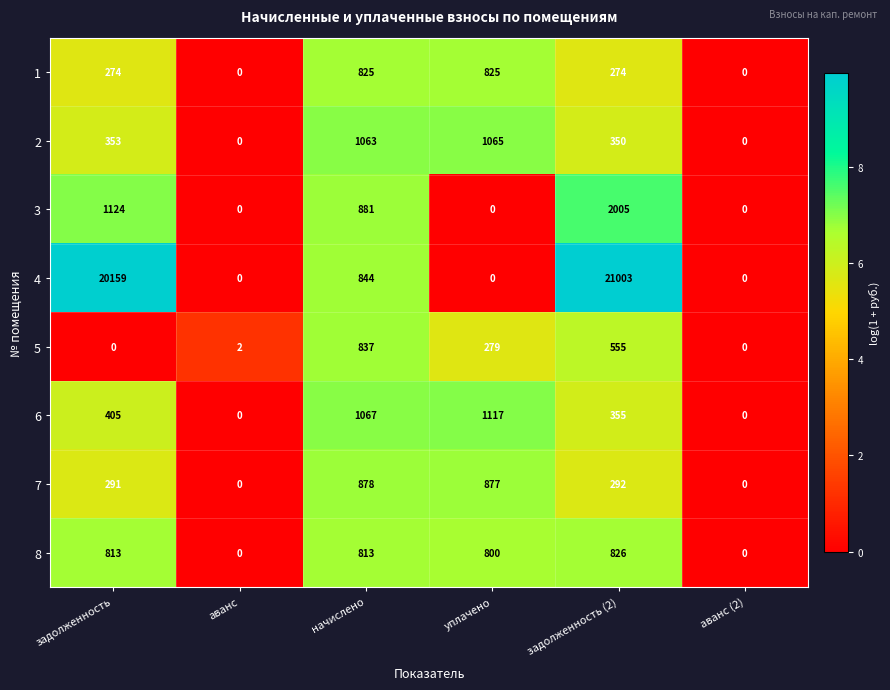

True or false: 3 has a value of -993 at уплачено.

False